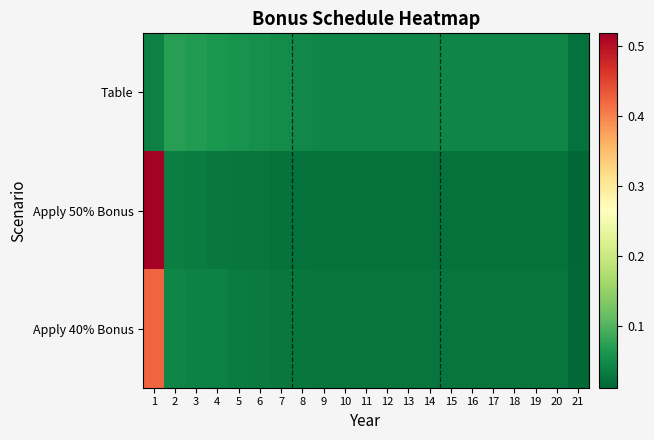

Reading left to right, transcribe all the data shown in this chart.

Table: 1=0.0	2=0.1	3=0.1	4=0.1	5=0.1	6=0.1	7=0.0	8=0.0	9=0.0	10=0.0	11=0.0	12=0.0	13=0.0	14=0.0	15=0.0	16=0.0	17=0.0	18=0.0	19=0.0	20=0.0	21=0.0
Apply 50% Bonus: 1=0.5	2=0.0	3=0.0	4=0.0	5=0.0	6=0.0	7=0.0	8=0.0	9=0.0	10=0.0	11=0.0	12=0.0	13=0.0	14=0.0	15=0.0	16=0.0	17=0.0	18=0.0	19=0.0	20=0.0	21=0.0
Apply 40% Bonus: 1=0.4	2=0.0	3=0.0	4=0.0	5=0.0	6=0.0	7=0.0	8=0.0	9=0.0	10=0.0	11=0.0	12=0.0	13=0.0	14=0.0	15=0.0	16=0.0	17=0.0	18=0.0	19=0.0	20=0.0	21=0.0